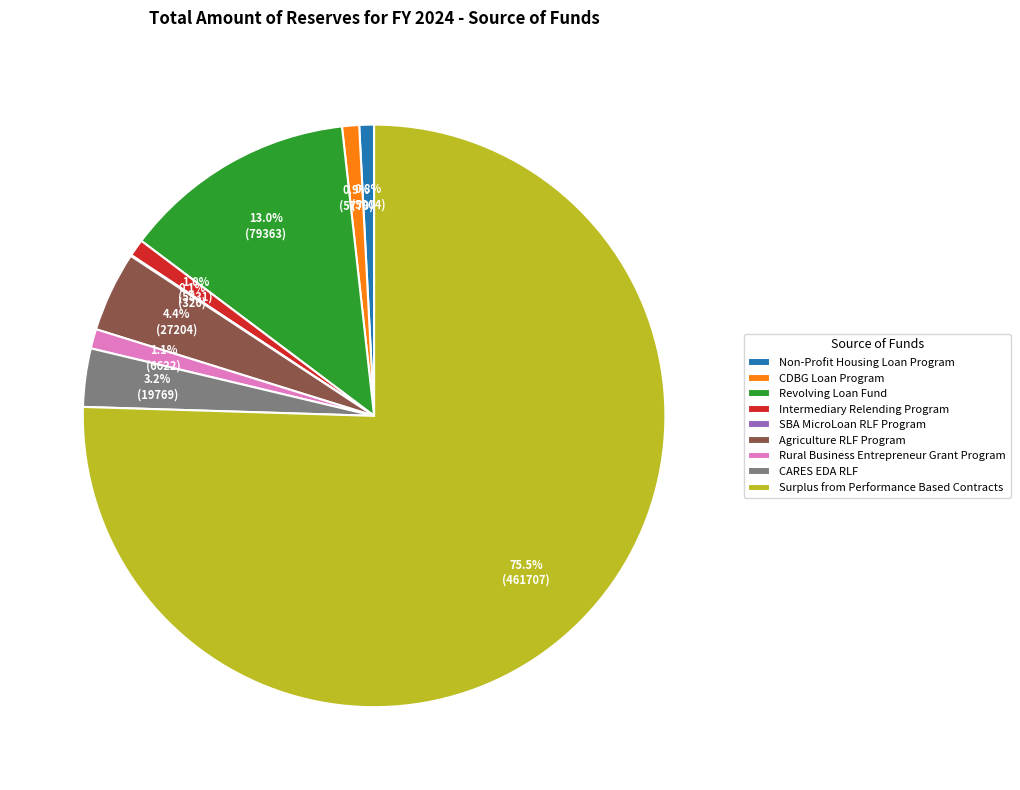

To the nearest percent, what portion does Revolving Loan Fund represent?

13%